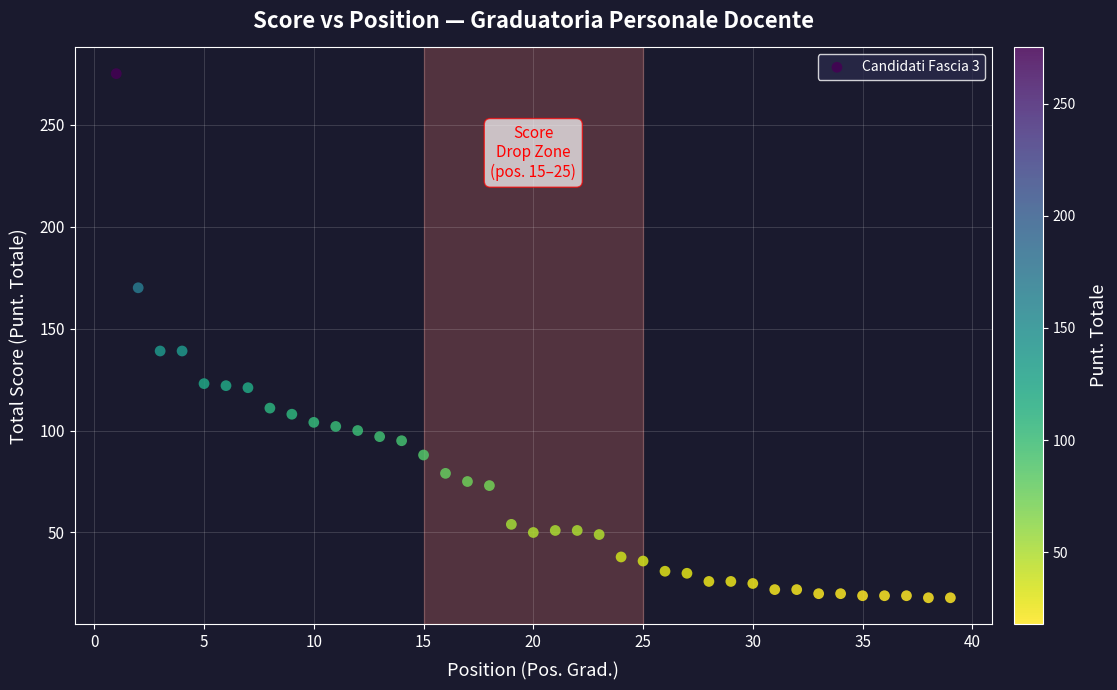

What is the range of Y values (max minus min)?

257